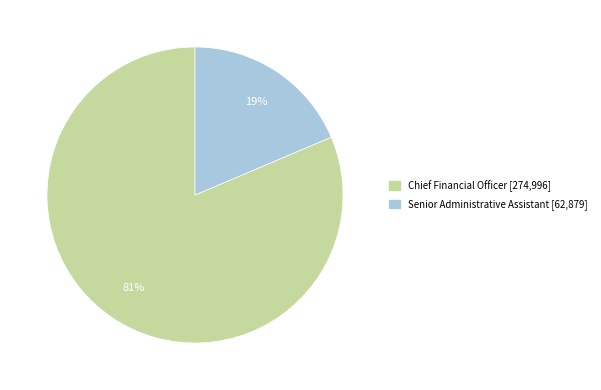

Is there a majority slice in this chart?

Yes